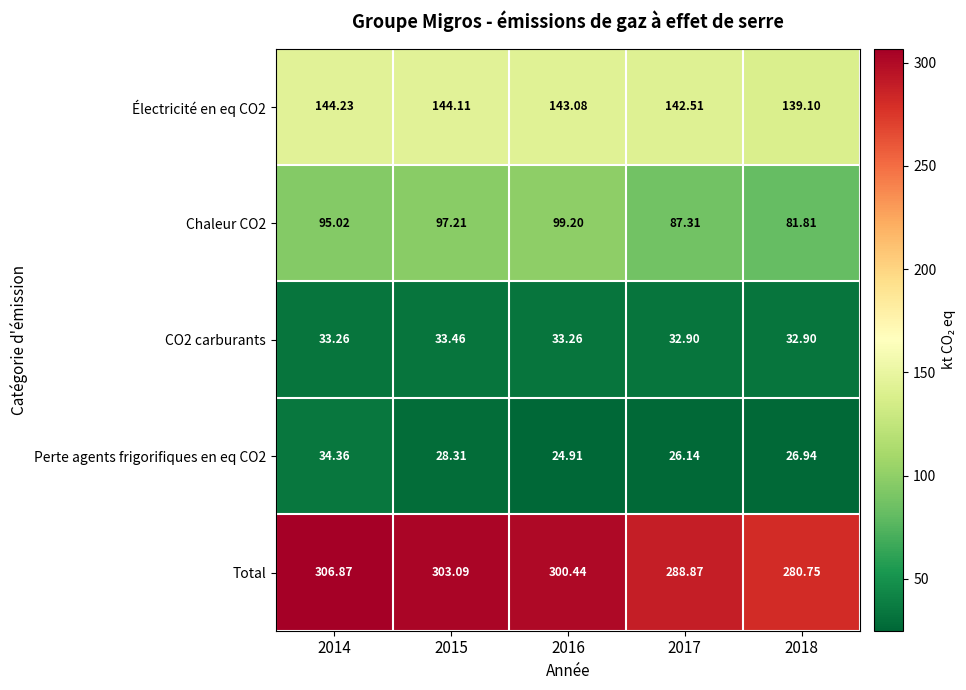

At 2017, list the series in order from largest to smallest.

Total, Électricité en eq CO2, Chaleur CO2, CO2 carburants, Perte agents frigorifiques en eq CO2